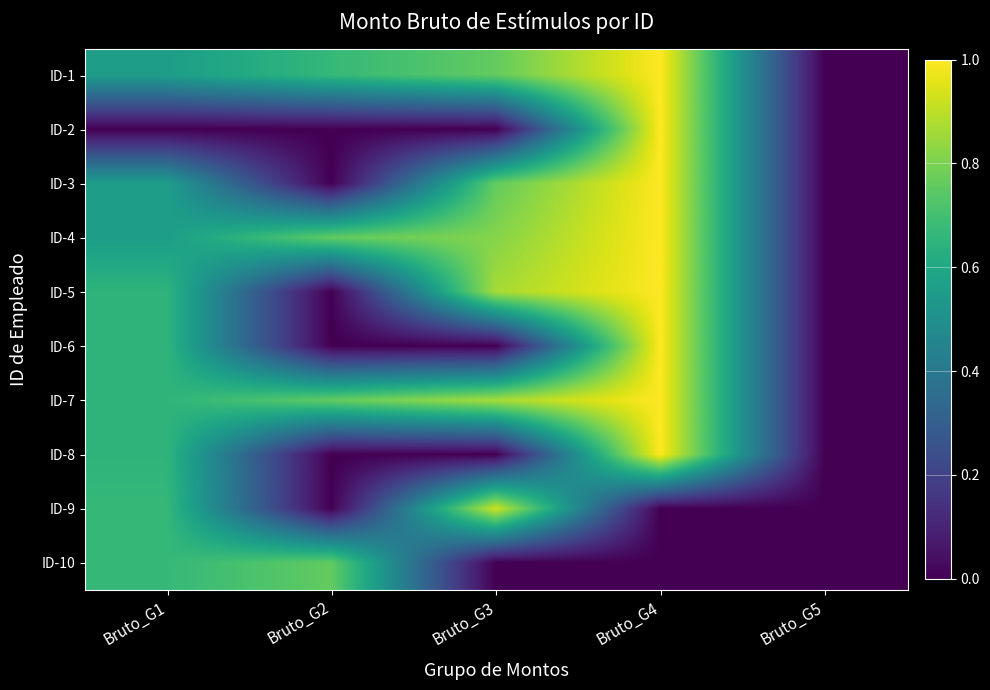

Which series changed the most between Bruto_G2 and Bruto_G5?

ID-7